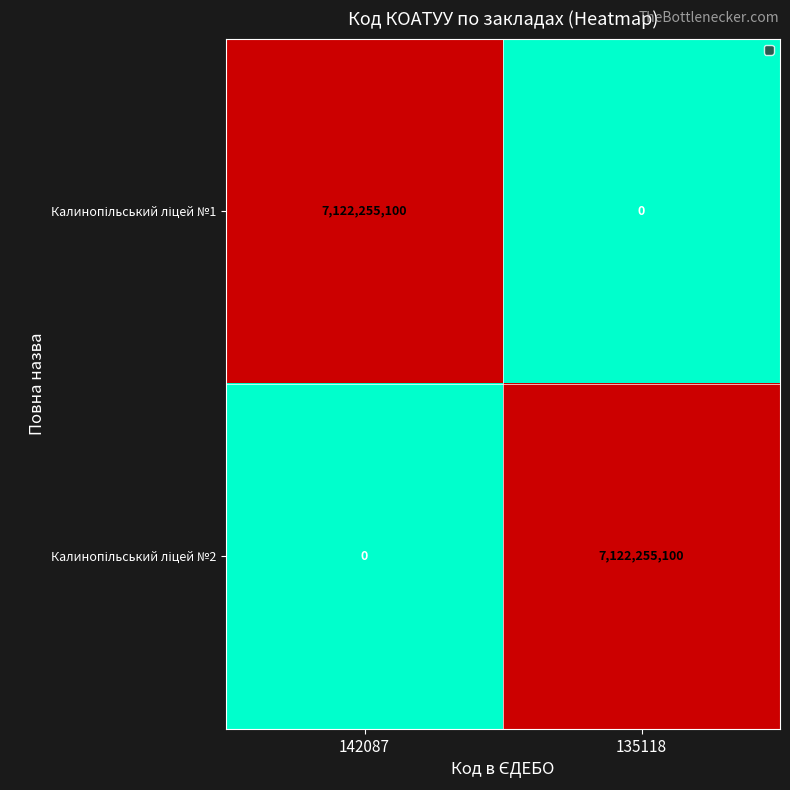

What is the total value across all series at 135118?

7122255100